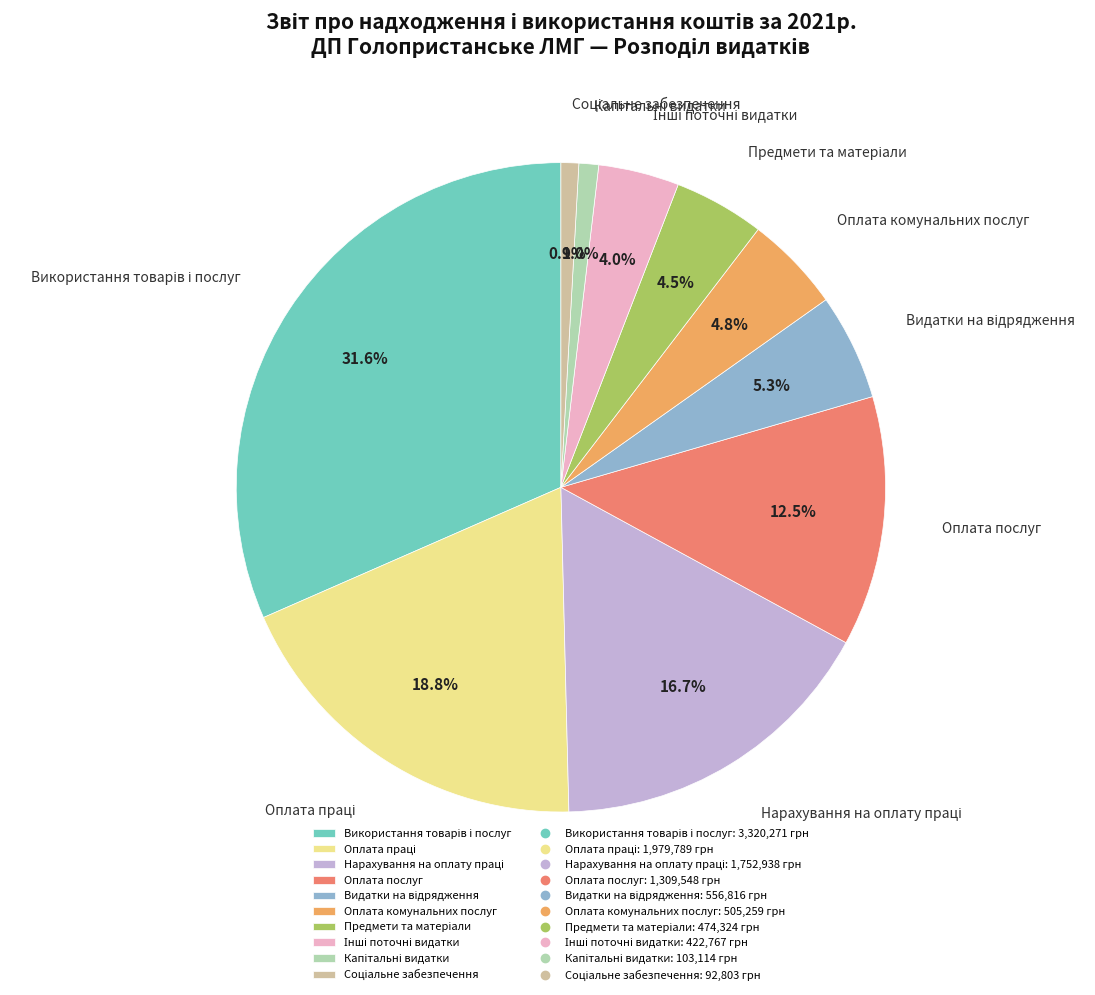

What portion of the pie excludes Оплата комунальних послуг?

95.2%